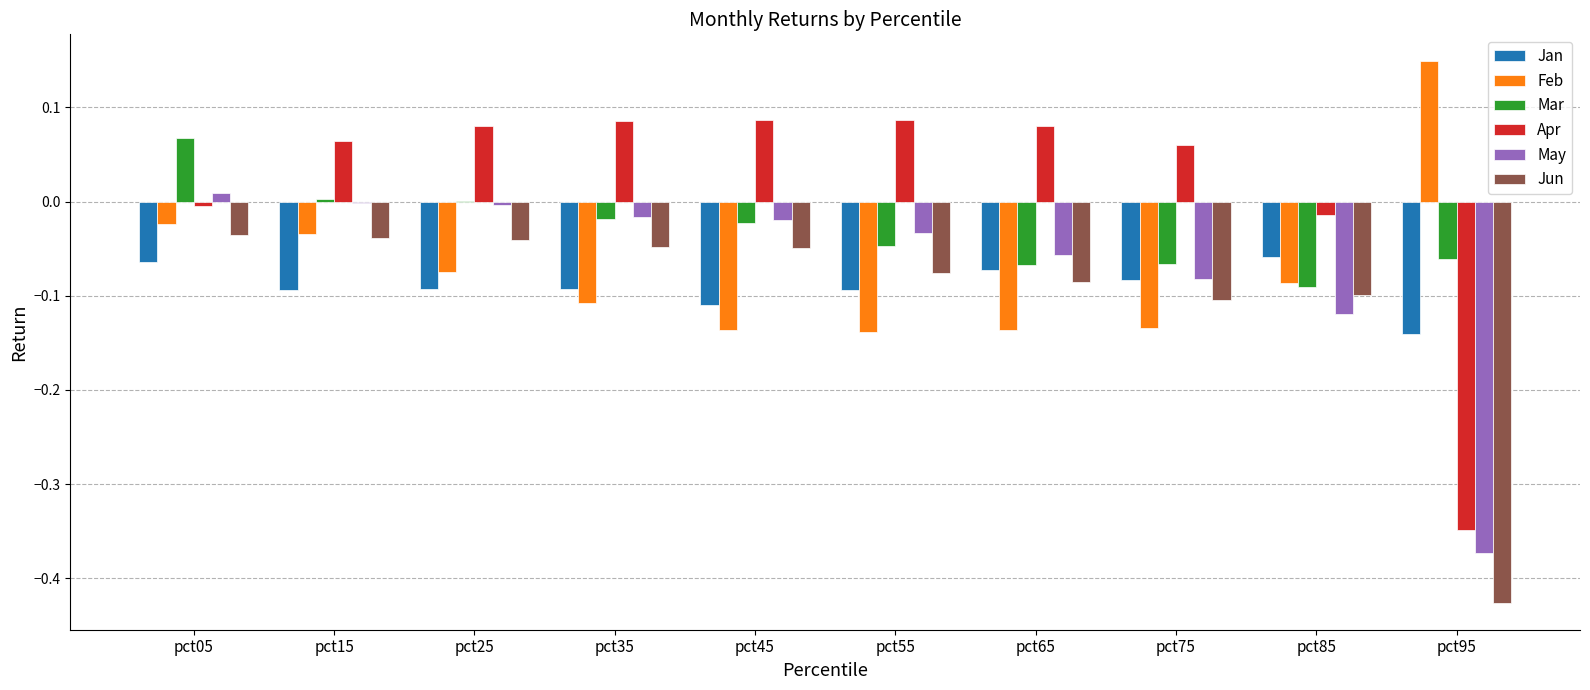

What is the sum of all Jan values?

-0.9